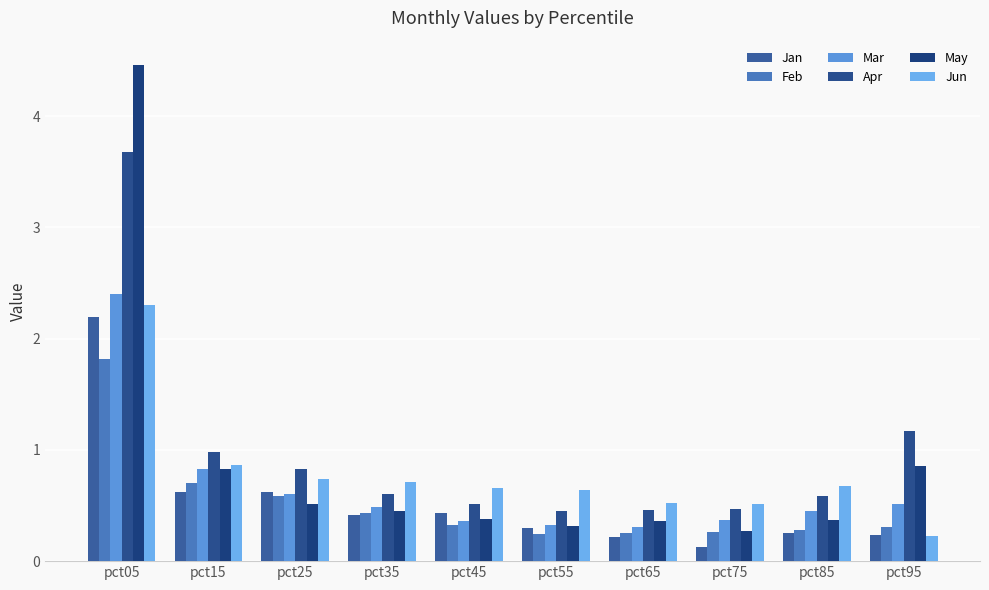

Which series has the largest total across all categories?

Apr